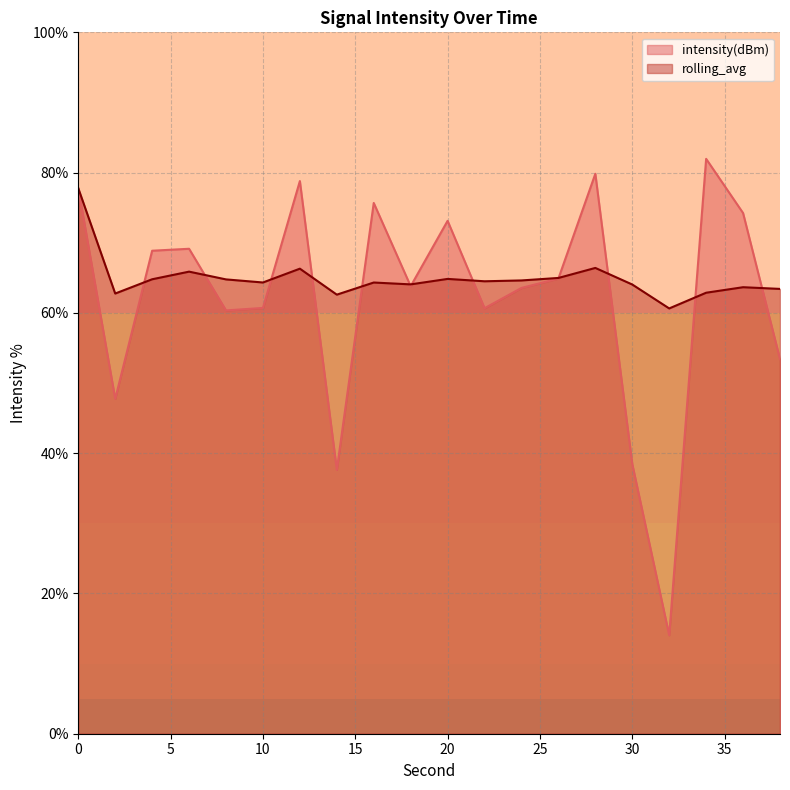

Count the number of categories in the chart.

20